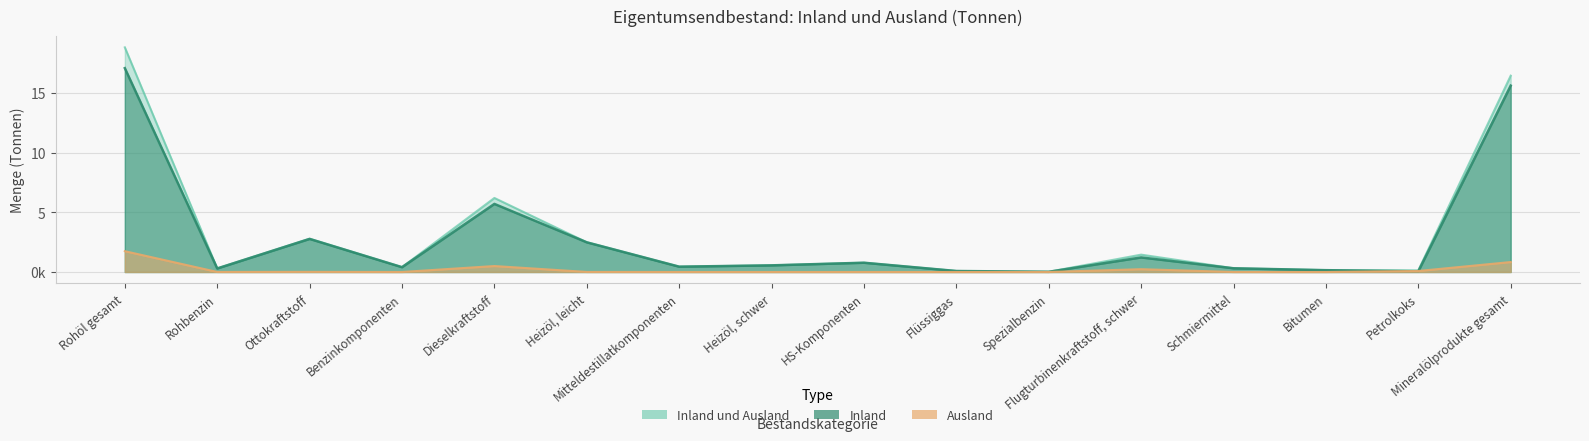

Which category has the highest value in the Inland und Ausland series?

Rohöl gesamt